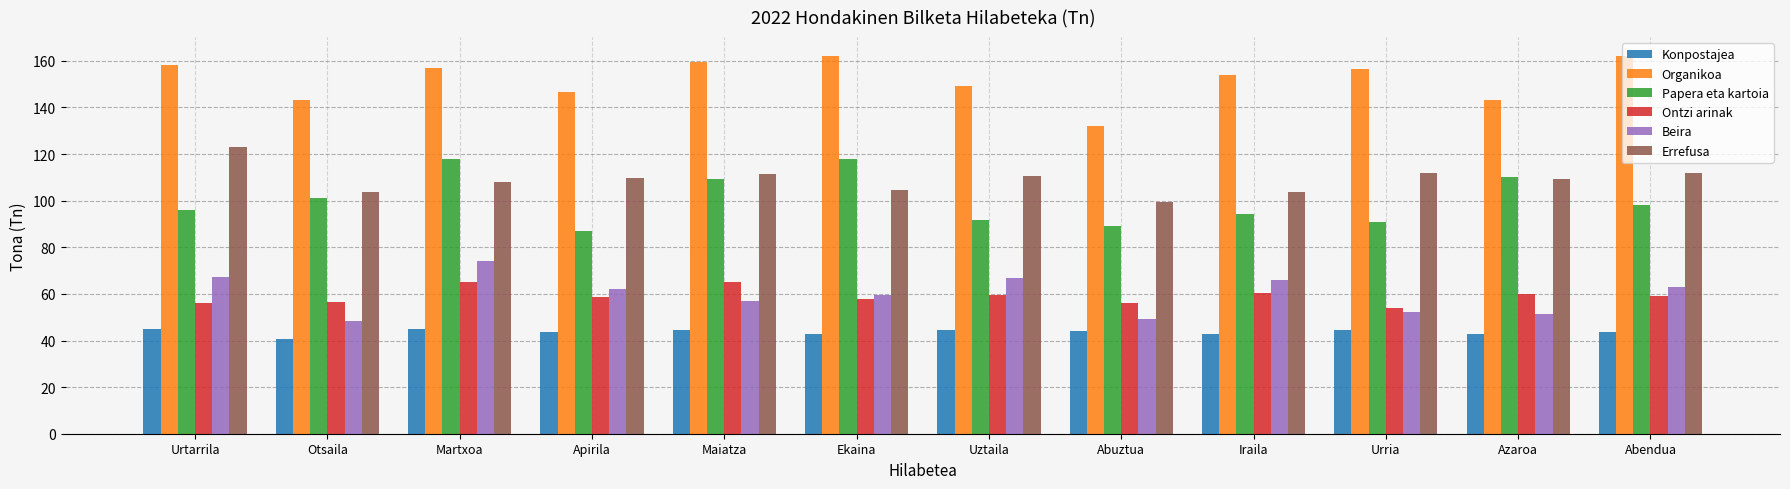

Count the number of data series in this chart.

6